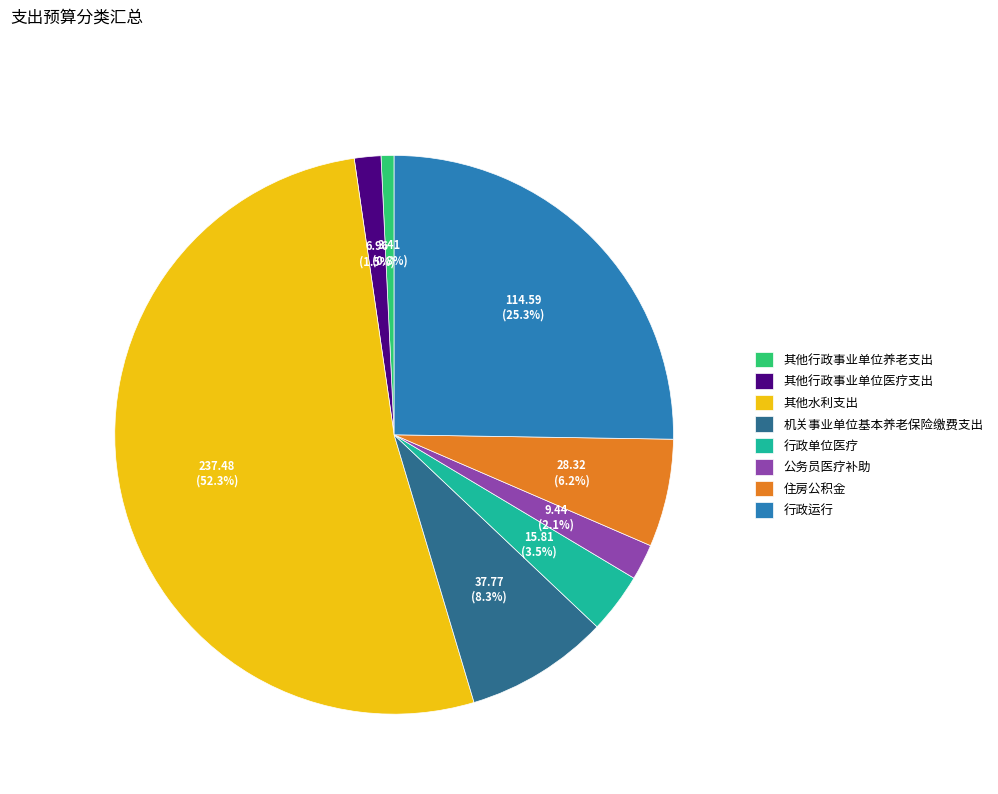

What is the largest slice in the pie chart?

其他水利支出